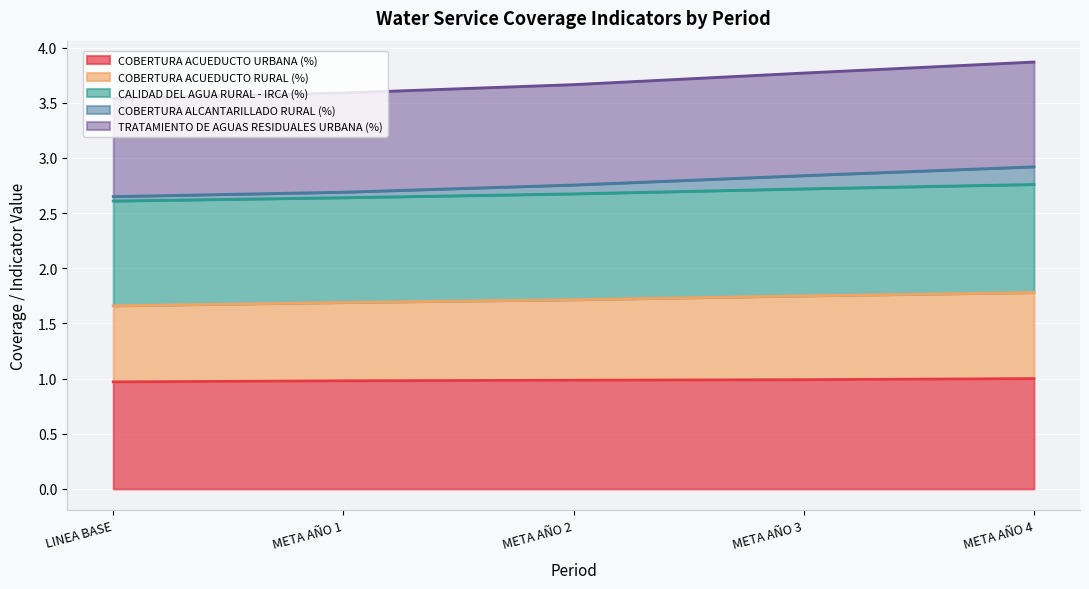

Rank the categories by COBERTURA ACUEDUCTO RURAL (%) value from lowest to highest.

LINEA BASE, META AÑO 1, META AÑO 2, META AÑO 3, META AÑO 4